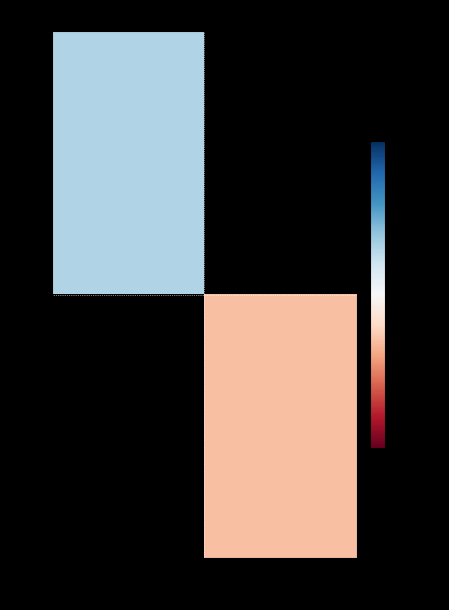

Which series has the largest range (max minus min)?

BMCC5